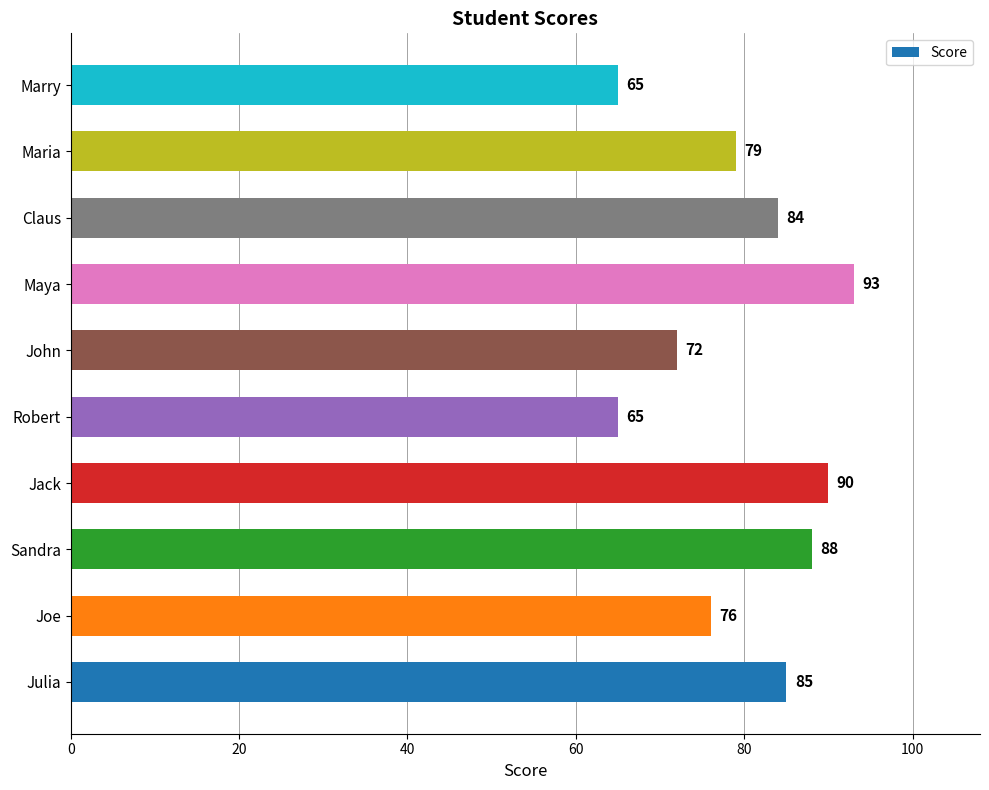

Are the bars horizontal?

Yes